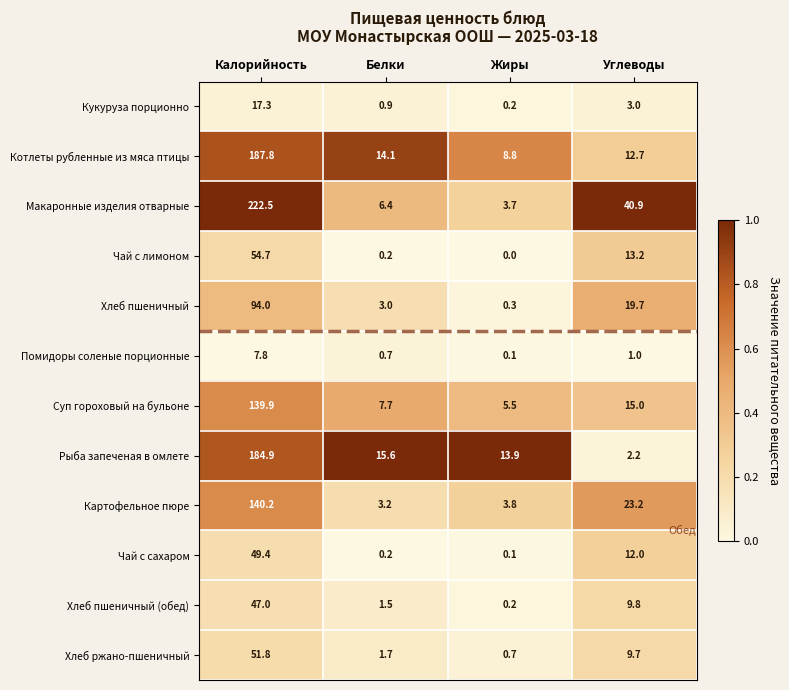

What is the highest value of the Хлеб пшеничный series?

94.0